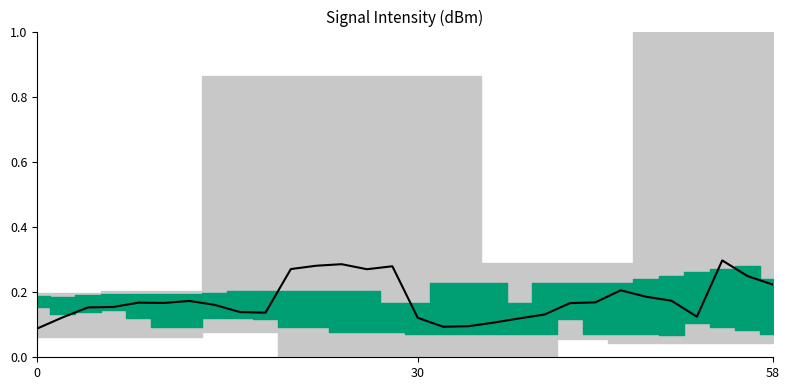

Reading left to right, transcribe all the data shown in this chart.

0.1	0.1	0.2	0.2	0.2	0.2	0.2	0.2	0.1	0.1	0.3	0.3	0.3	0.3	0.3	0.1	0.1	0.1	0.1	0.1	0.1	0.2	0.2	0.2	0.2	0.2	0.1	0.3	0.2	0.2